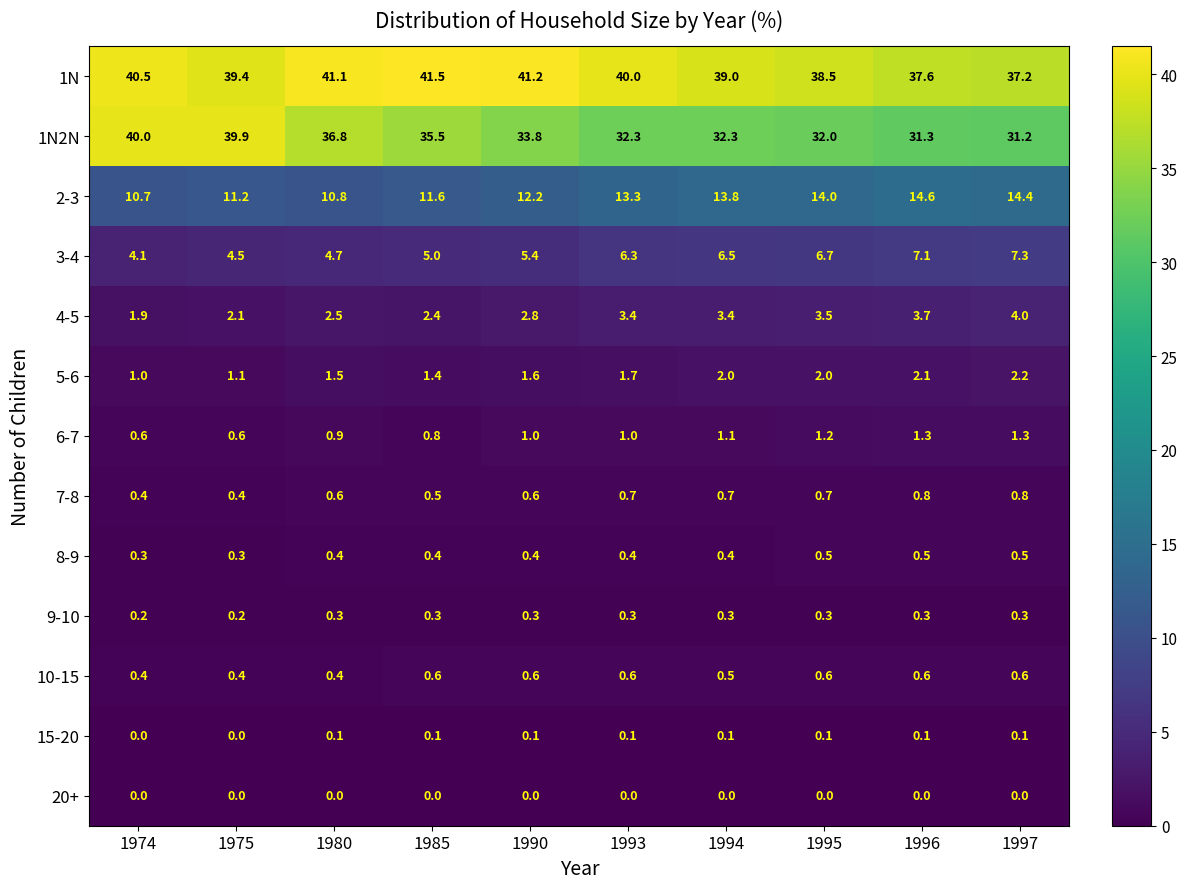

Which series has the largest range (max minus min)?

1N2N